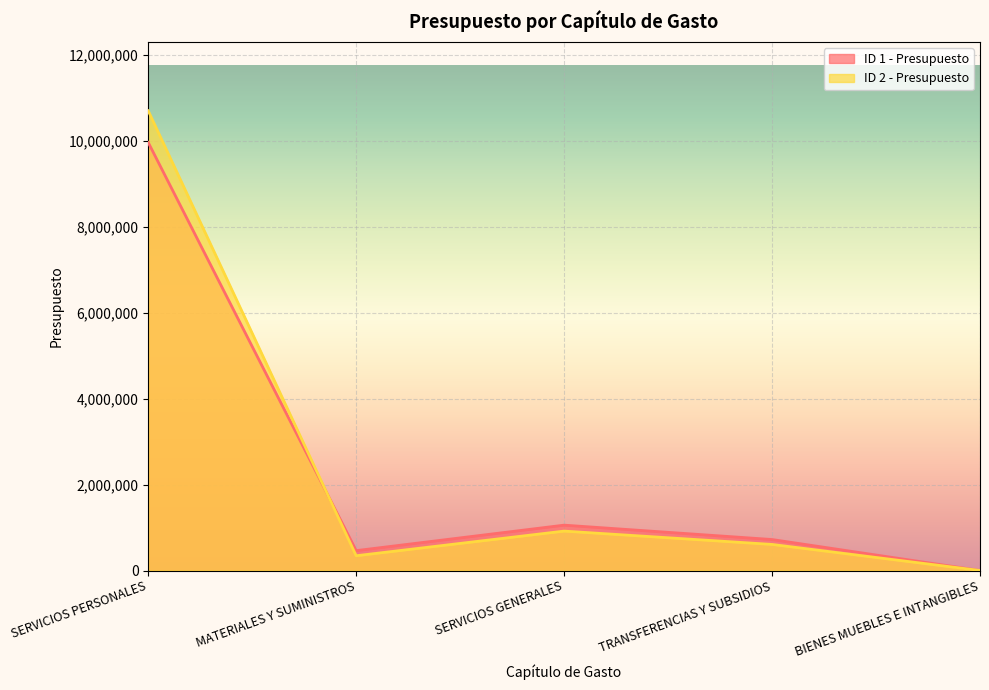

What is the total value across all series at SERVICIOS GENERALES?

1972980